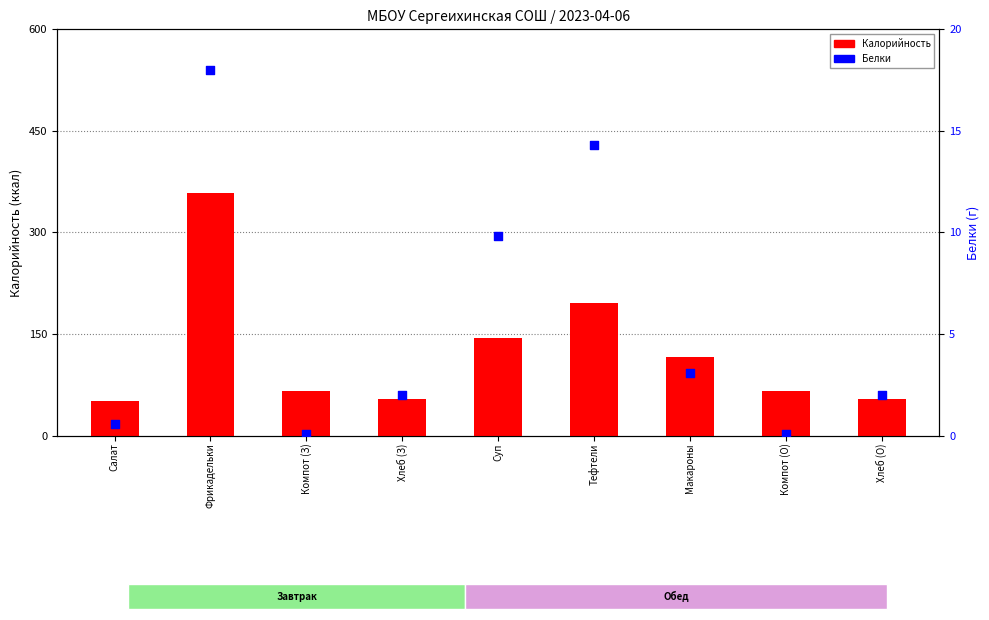

Which series has the largest total across all categories?

Калорийность